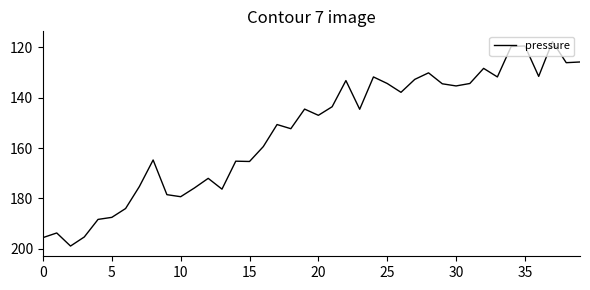

Does the chart have visible grid lines?

No